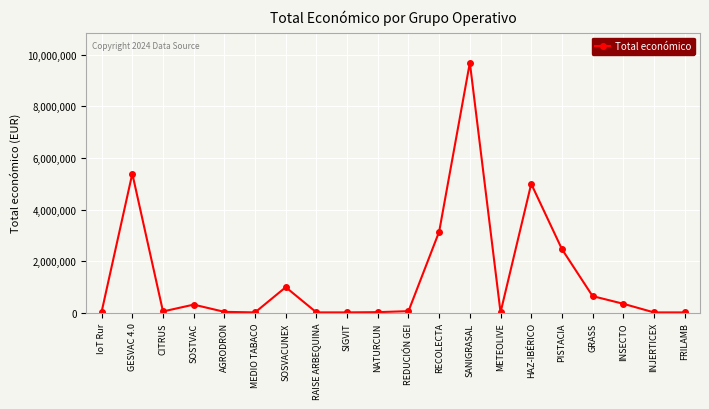

What is the label of the 15th point from the left?

HAZ-IBÉRICO